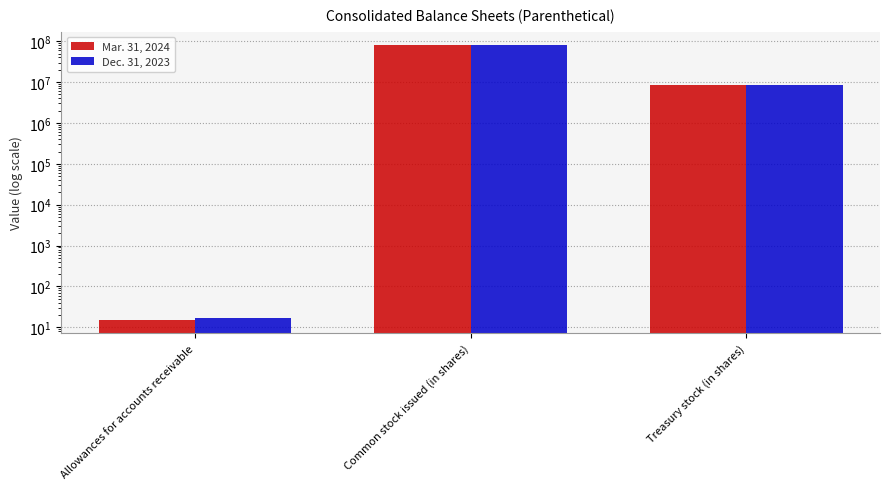

Reading left to right, list all the values displayed in this chart.

Mar. 31, 2024: Allowances for accounts receivable=15.5	Common stock issued (in shares)=79075729.0	Treasury stock (in shares)=8663234.0
Dec. 31, 2023: Allowances for accounts receivable=17.1	Common stock issued (in shares)=78680164.0	Treasury stock (in shares)=8553272.0